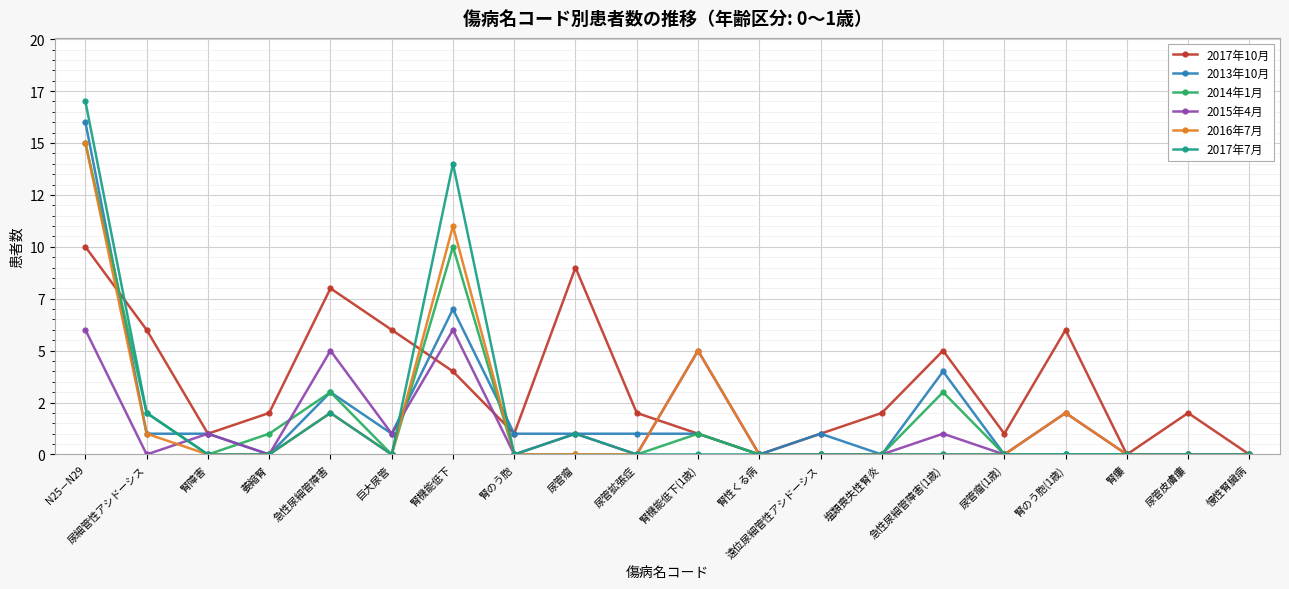

What are all the series names shown in the legend?

2017年10月, 2013年10月, 2014年1月, 2015年4月, 2016年7月, 2017年7月